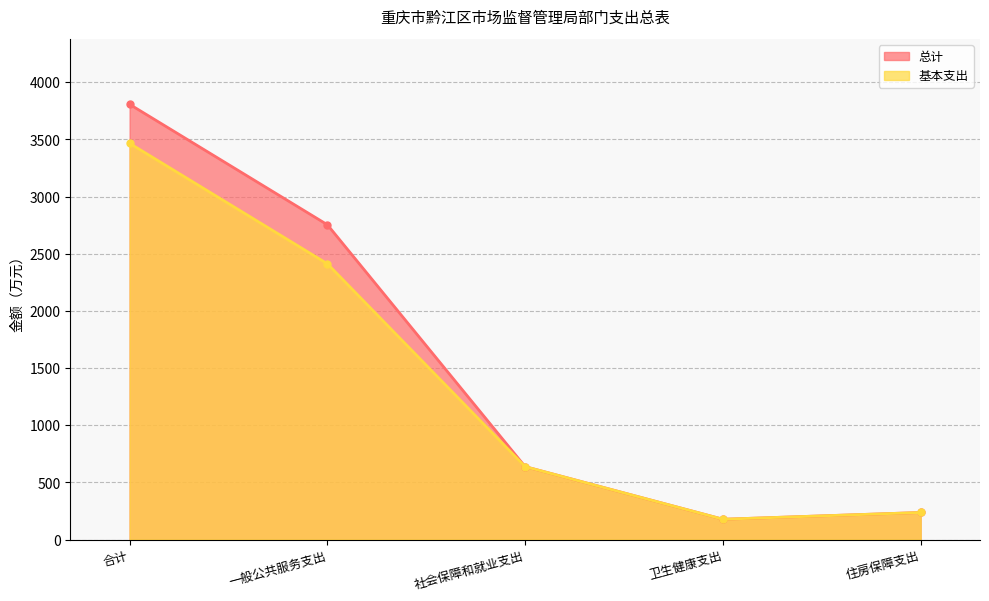

True or false: 基本支出 and 总计 cross at least once.

False